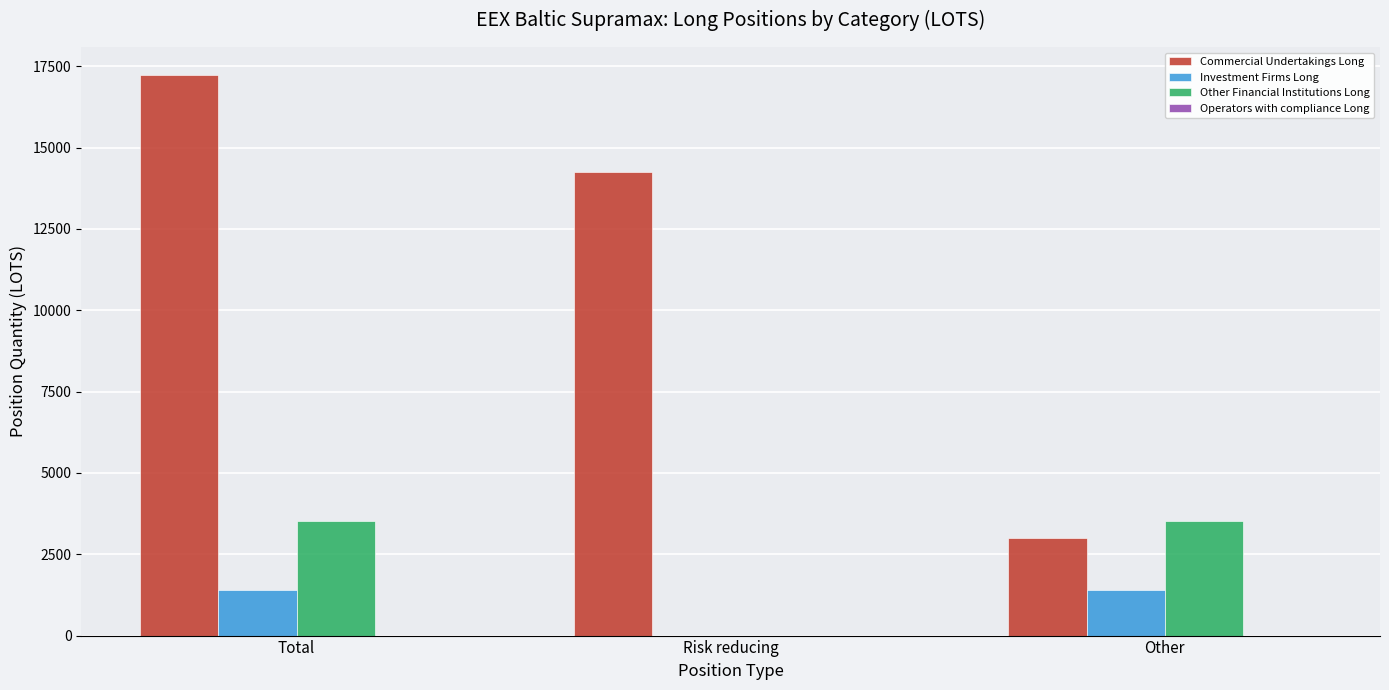

Which category has the highest value across all series?

Total